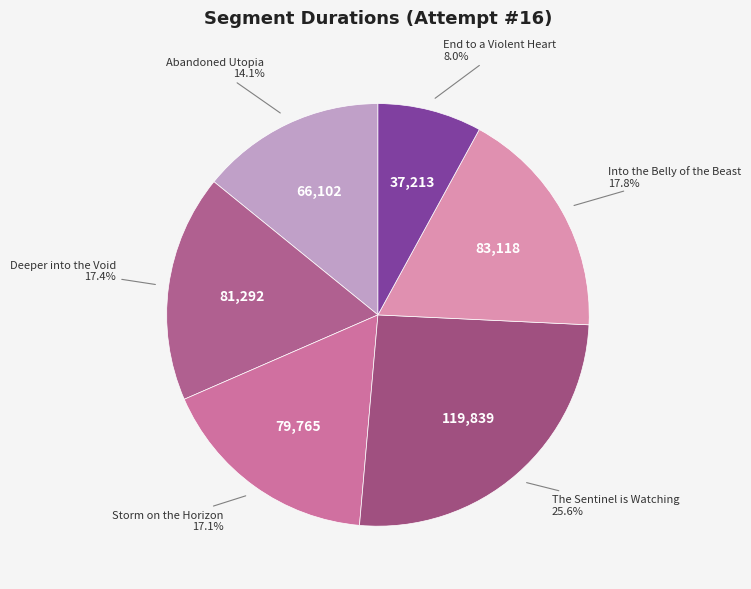

What portion of the pie excludes End to a Violent Heart?

92.0%